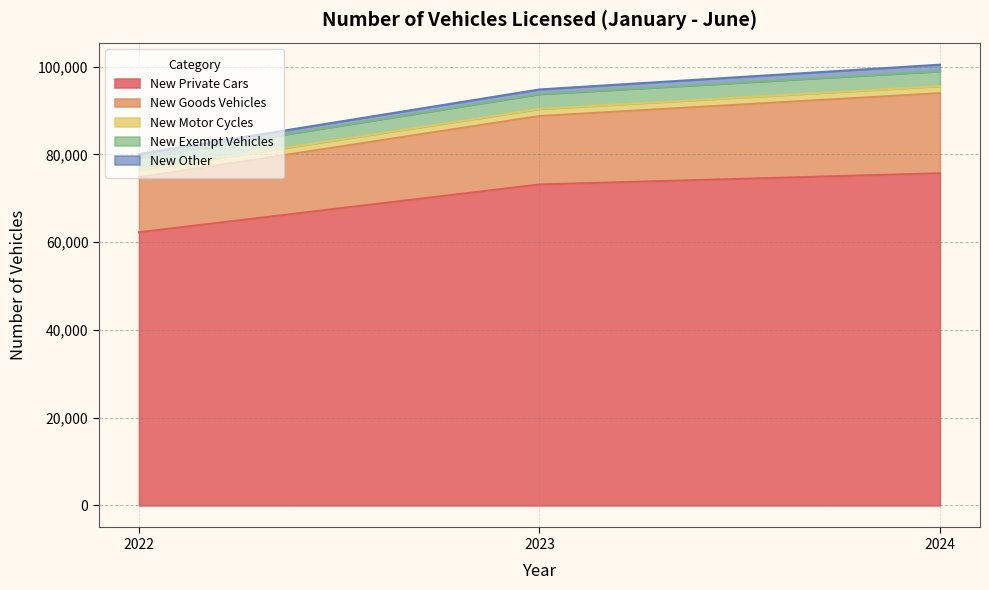

What is the minimum value shown in the chart?

824